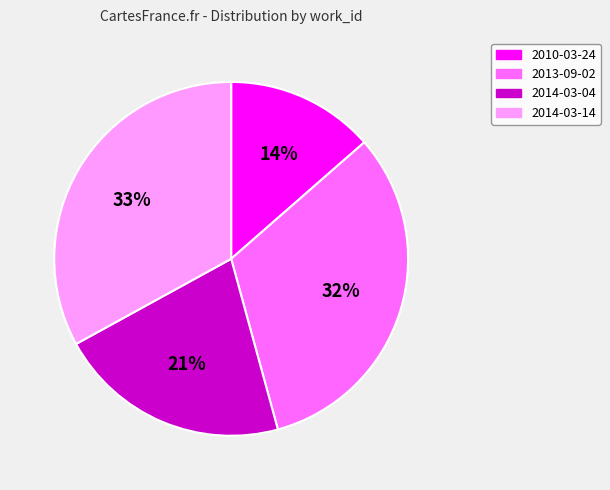

Does 2014-03-14 represent more than half of the total?

No